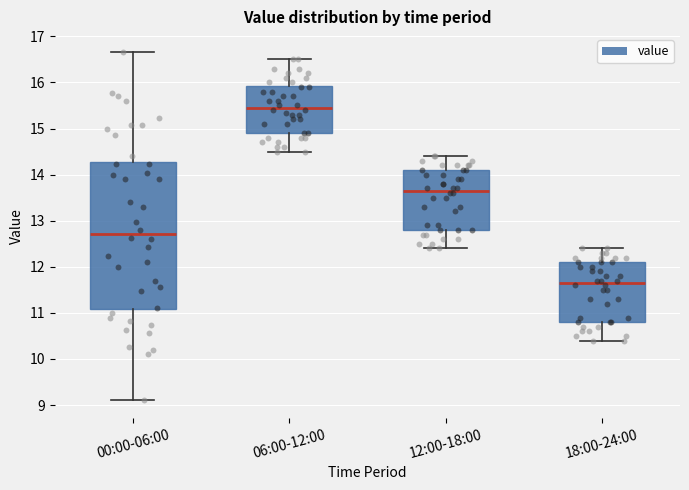

Which box is the tallest, from its lower edge to its upper edge?

00:00-06:00